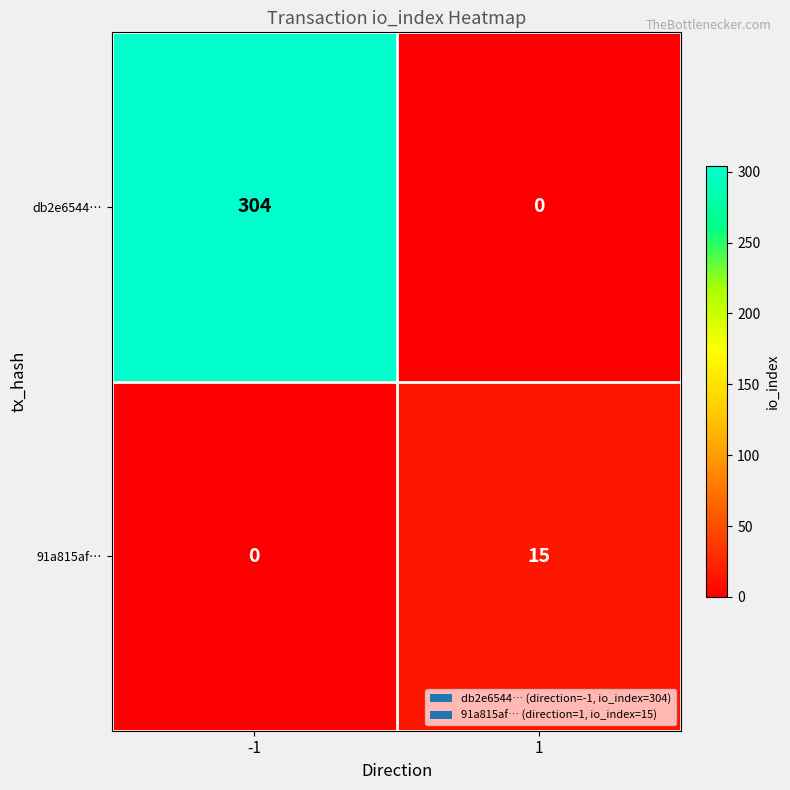

Rank the series by their maximum value, from highest to lowest.

db2e6544…, 91a815af…